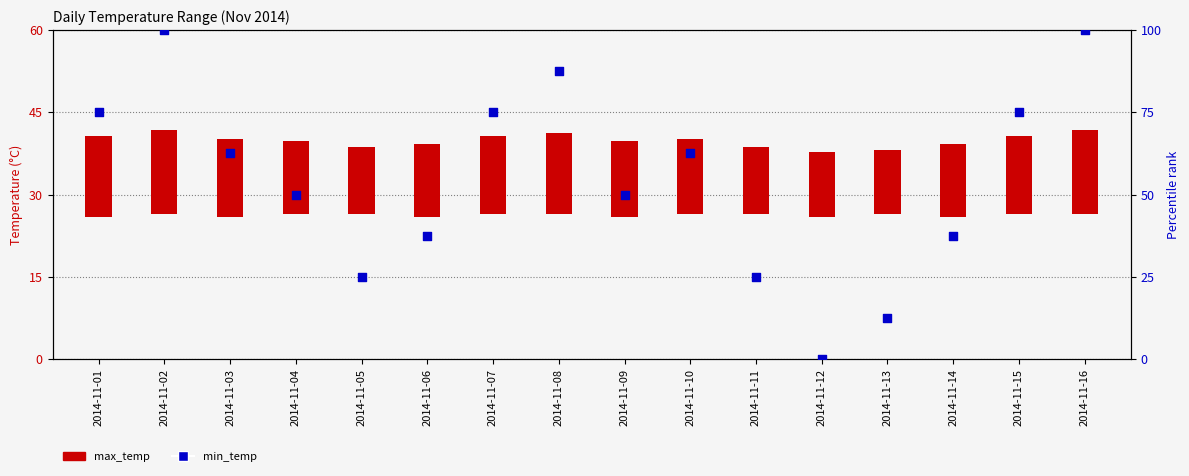

Which series has the widest spread of Y values?

min_temp